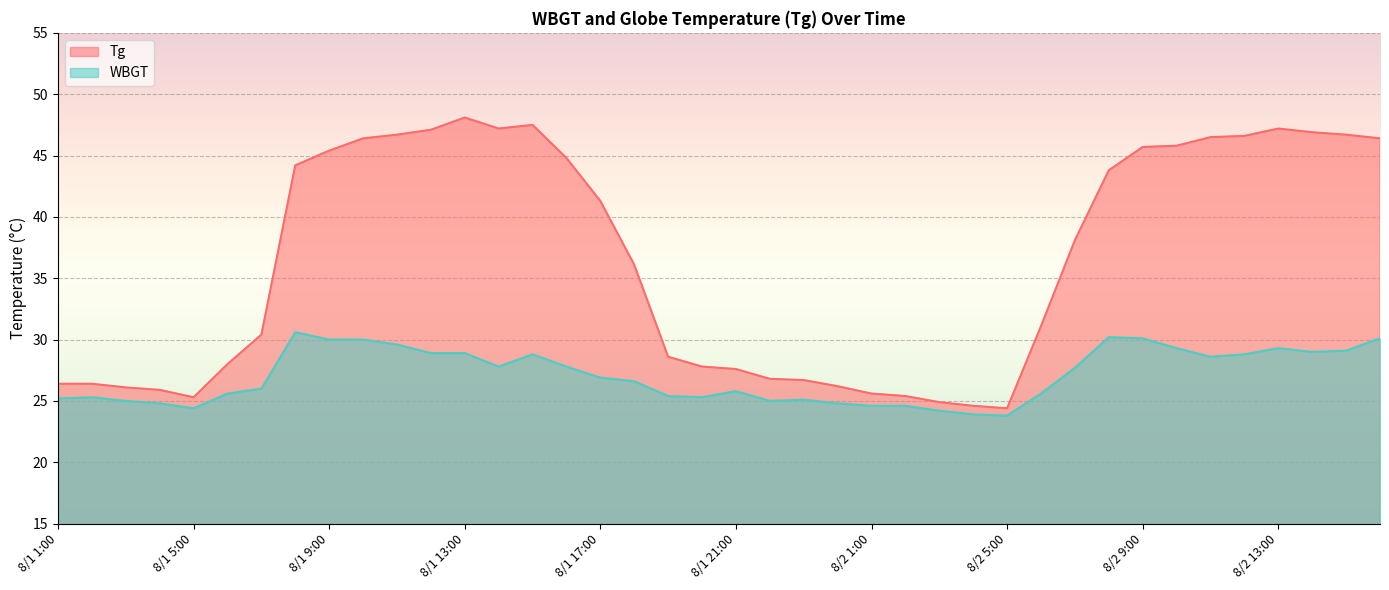

What is the label of the 4th point from the left?

8/1 4:00